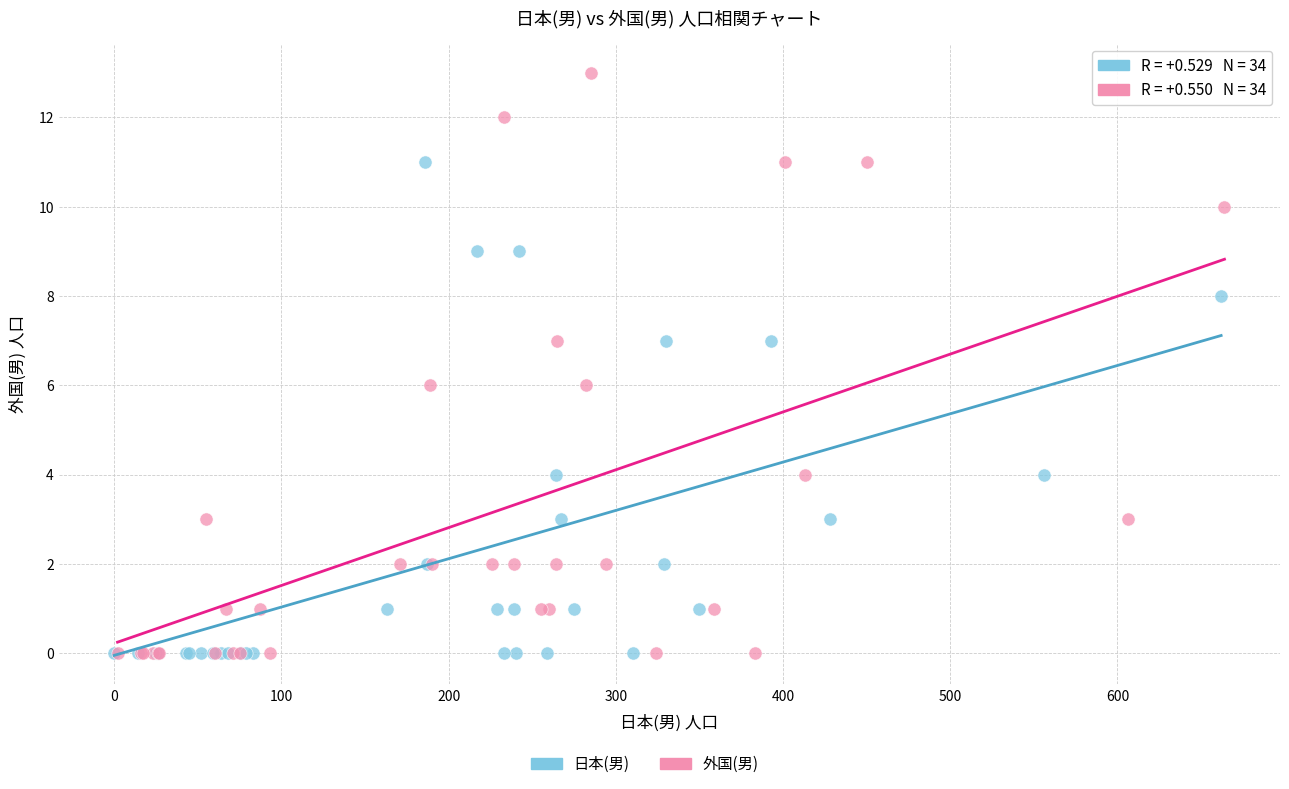

Which series reaches the maximum Y coordinate?

外国(男)